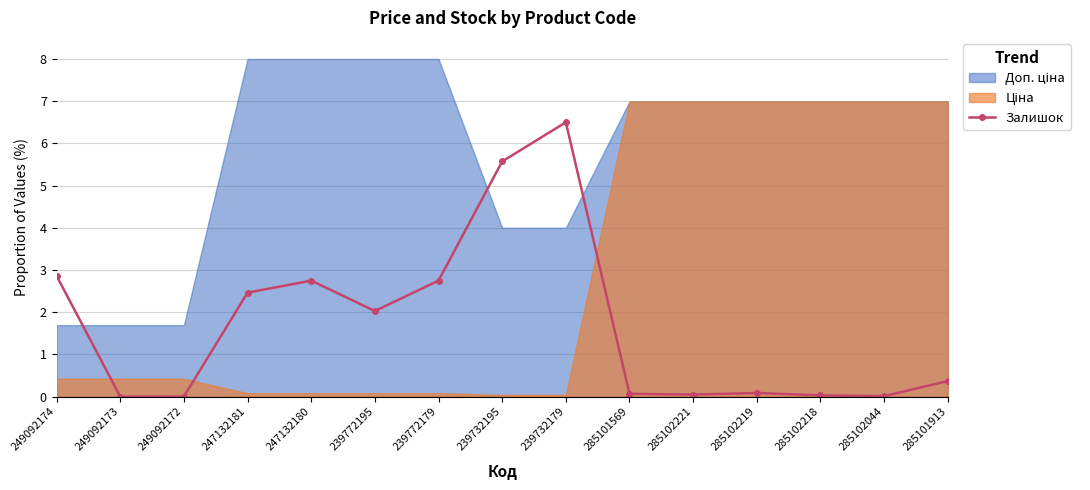

How many interior local valleys (lower than both neighbors) does the data have?

3